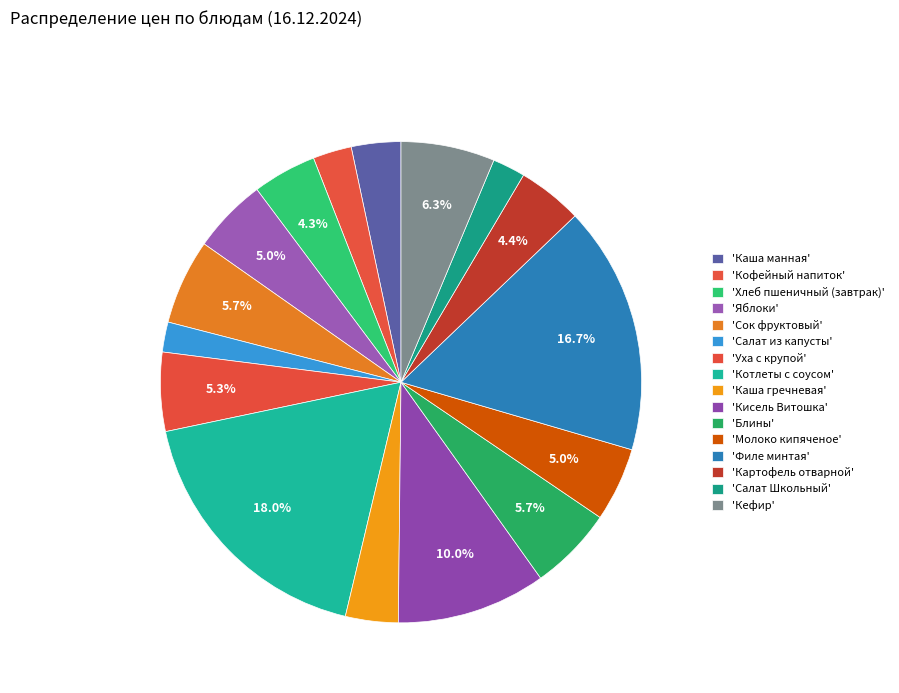

Count the number of slices in the pie.

16